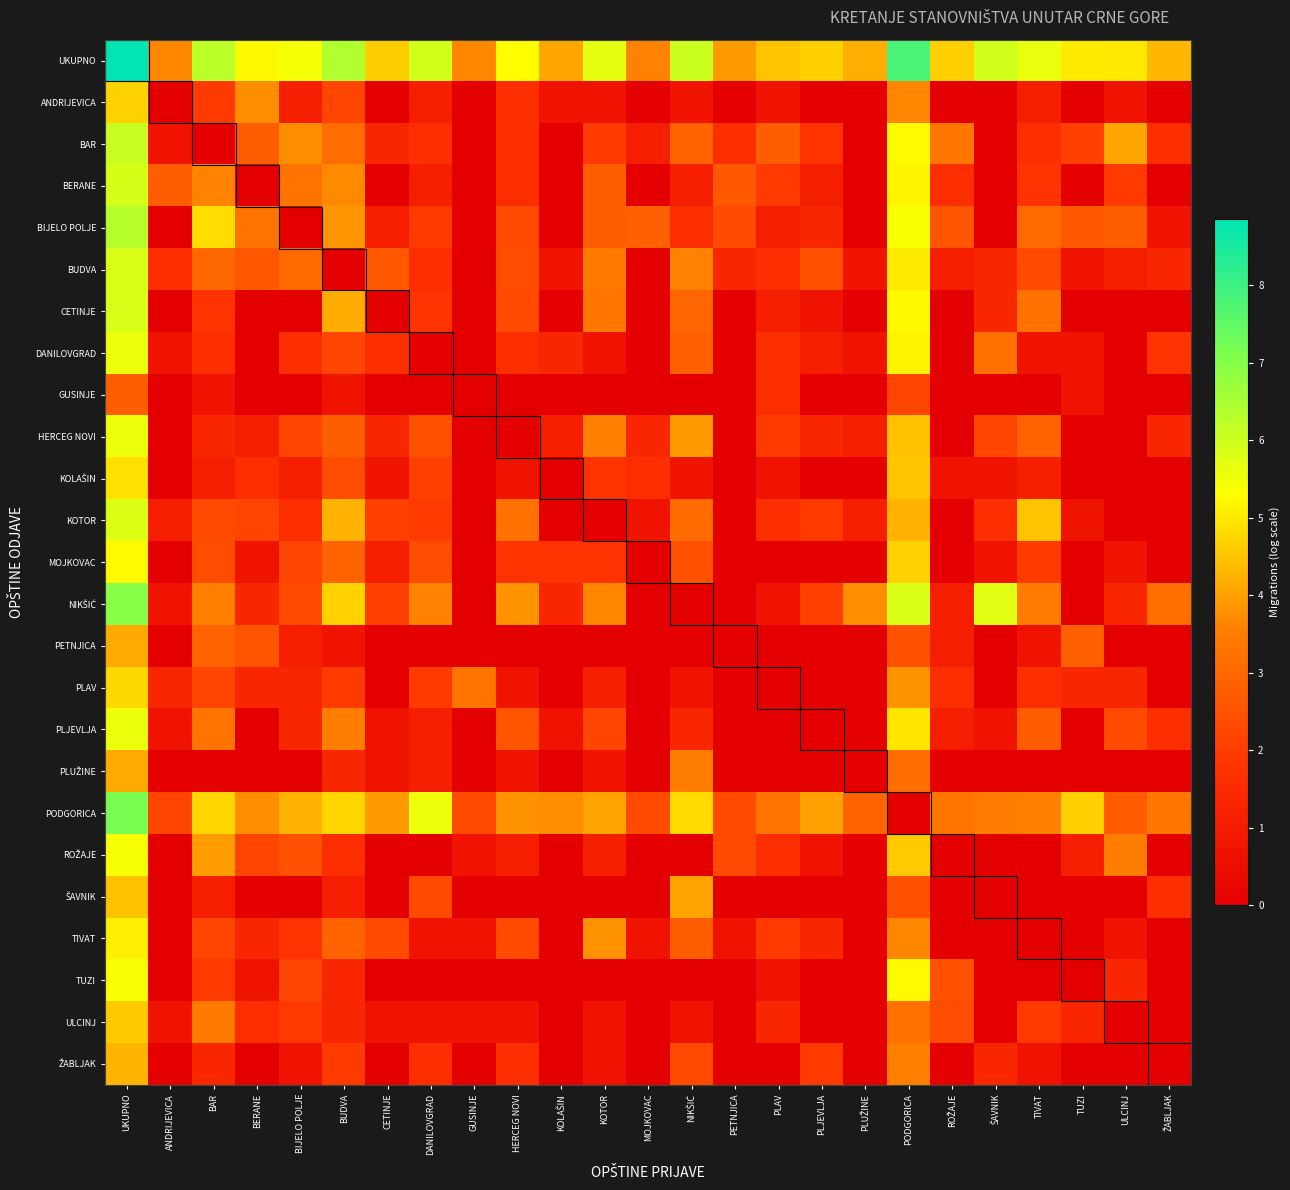

What is the spread (max minus min) of values at ŠAVNIK?

6.0